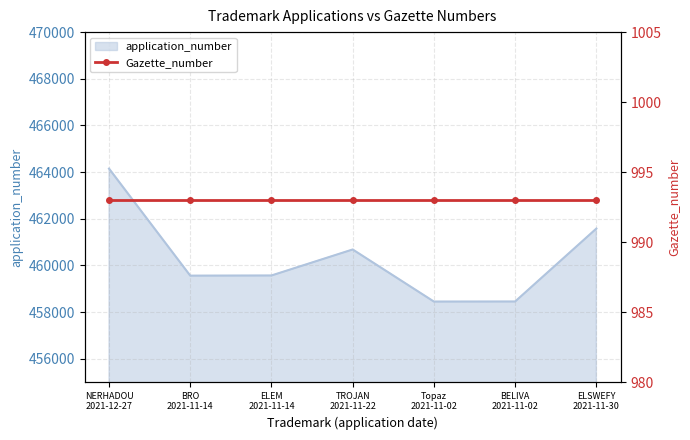

Reading left to right, list all the values displayed in this chart.

464150	459561	459568	460683	458450	458453	461579